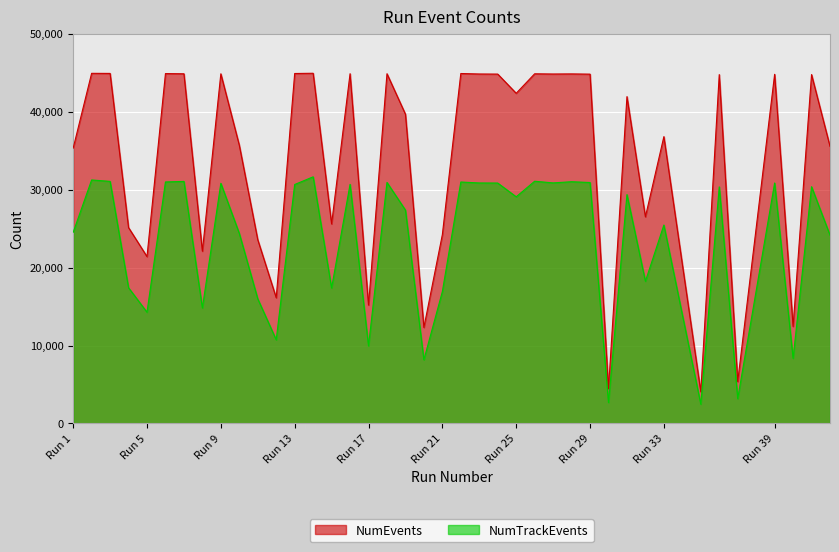

True or false: NumTrackEvents has more than 0 interior local peaks.

True